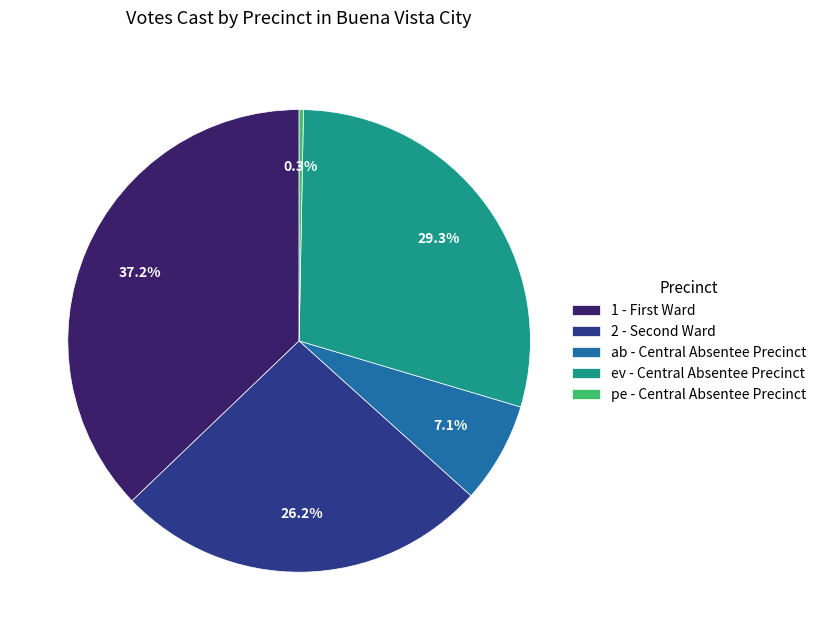

Which slice is the smallest?

pe - Central Absentee Precinct